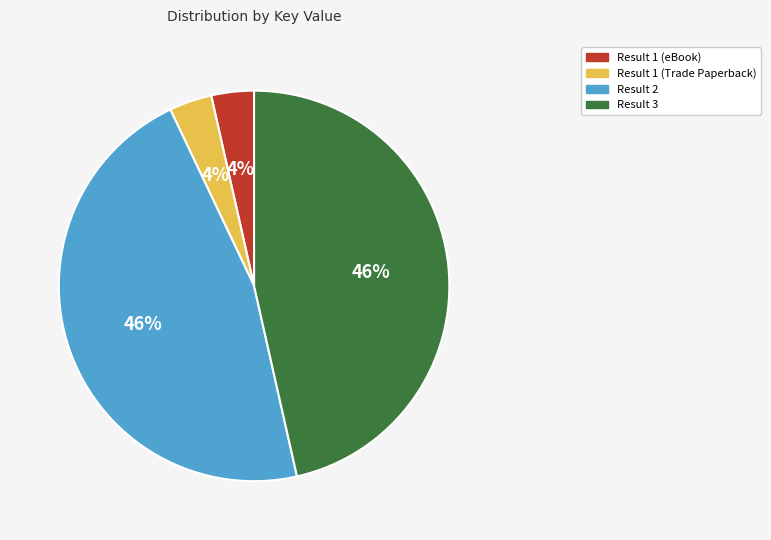

Is there any slice that represents more than half of the pie?

No